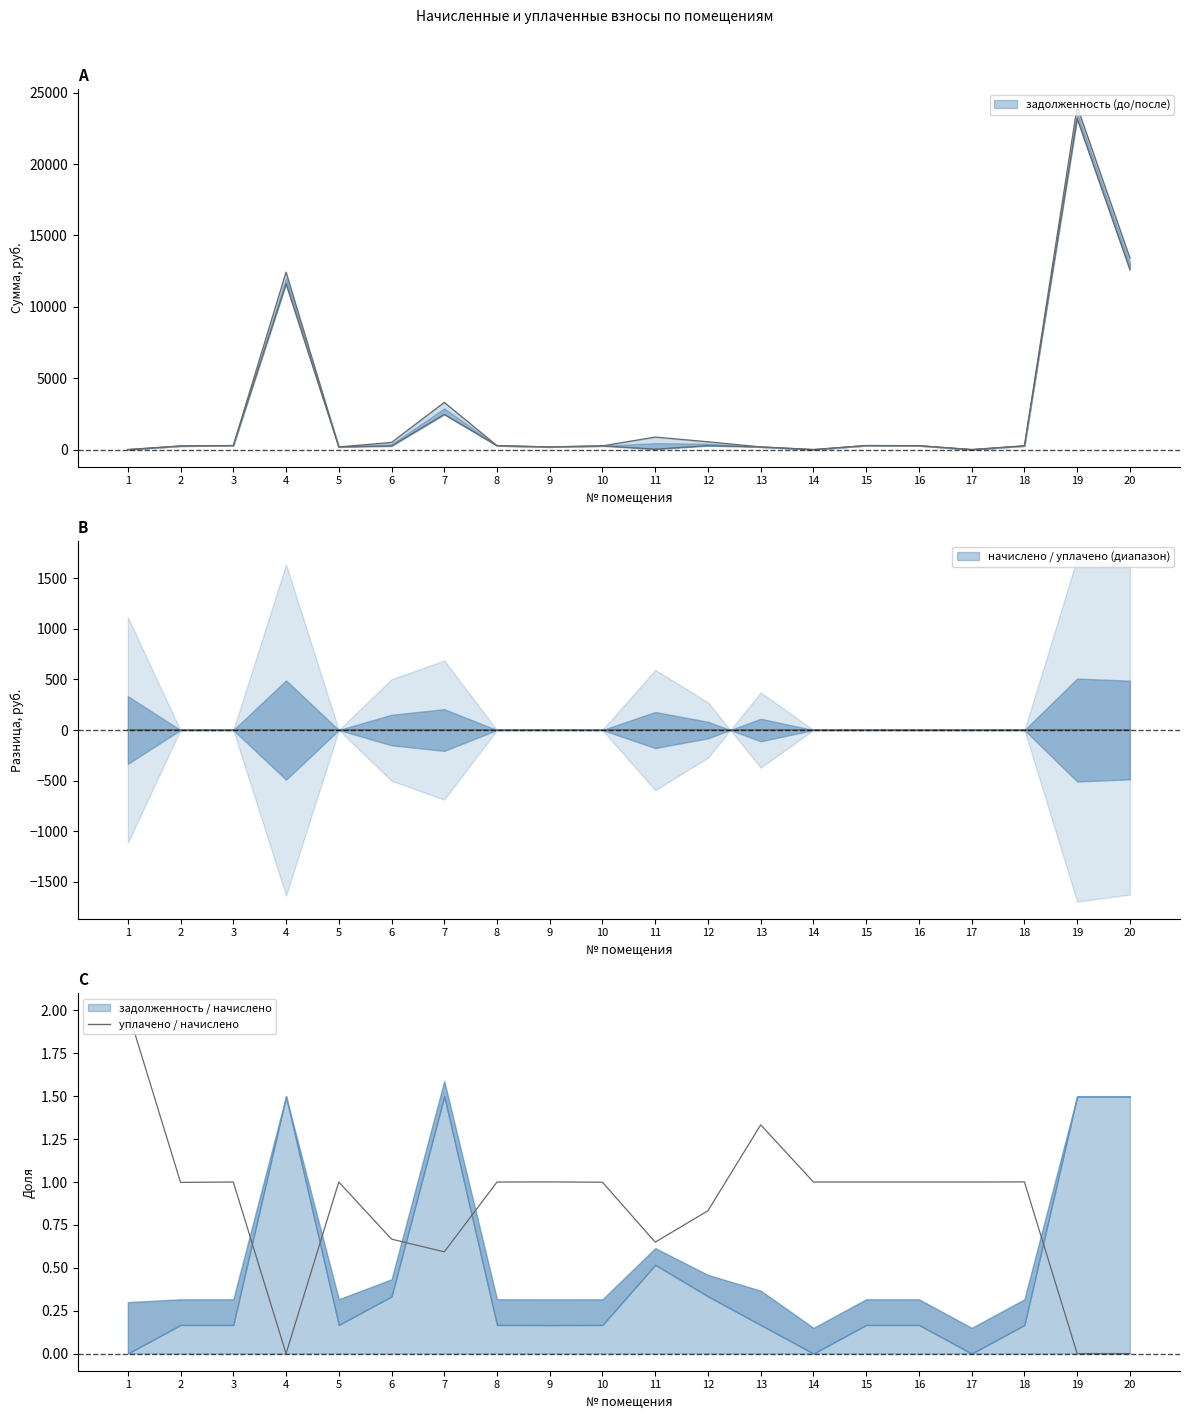

How many points are lower than both their immediate neighbors (excluding endpoints)?

6